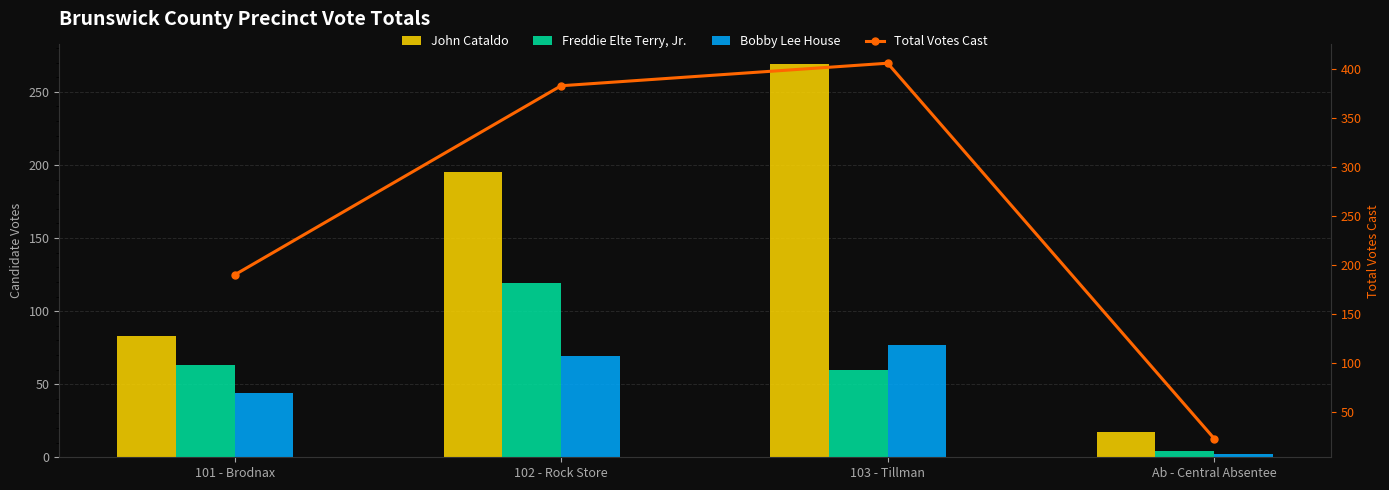

Rank the categories by Freddie Elte Terry, Jr. value from lowest to highest.

Ab - Central Absentee, 103 - Tillman, 101 - Brodnax, 102 - Rock Store